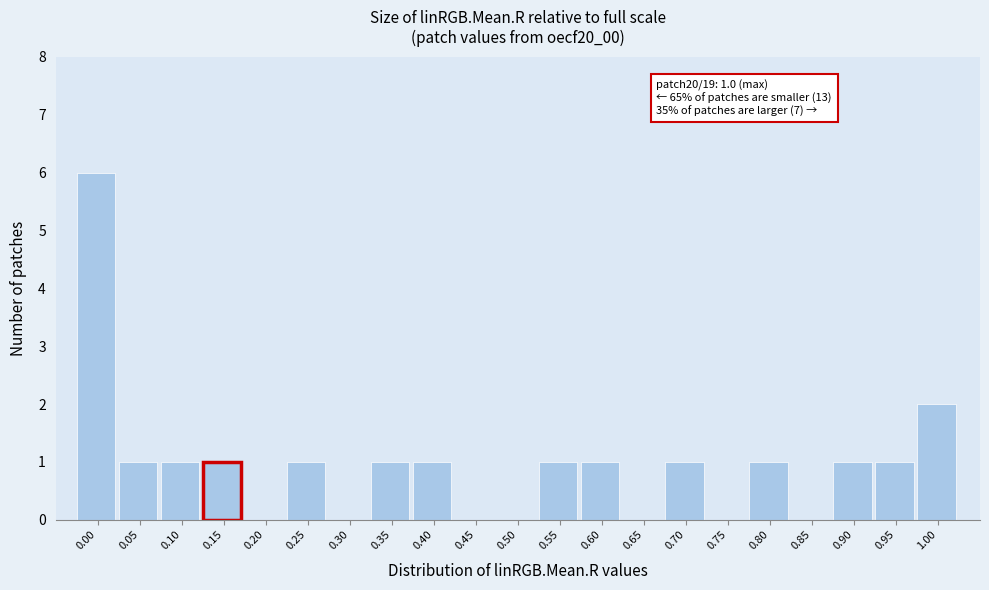

Reading right to left, transcribe all the data shown in this chart.

1.00=2	0.95=1	0.90=1	0.85=0	0.80=1	0.75=0	0.70=1	0.65=0	0.60=1	0.55=1	0.50=0	0.45=0	0.40=1	0.35=1	0.30=0	0.25=1	0.20=0	0.15=1	0.10=1	0.05=1	0.00=6